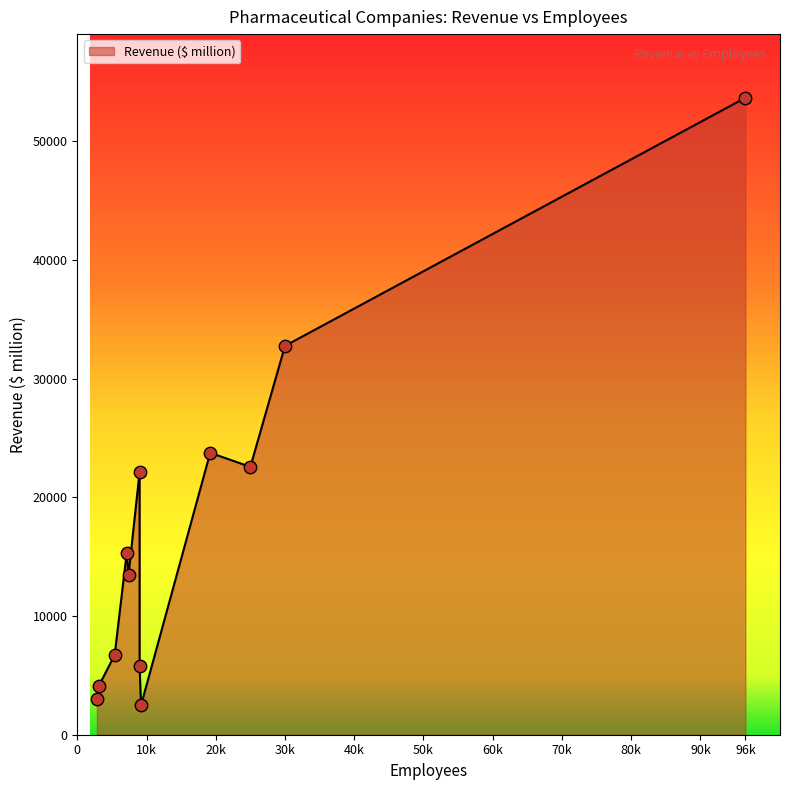

Which series reaches the minimum Y coordinate?

Revenue ($ million)